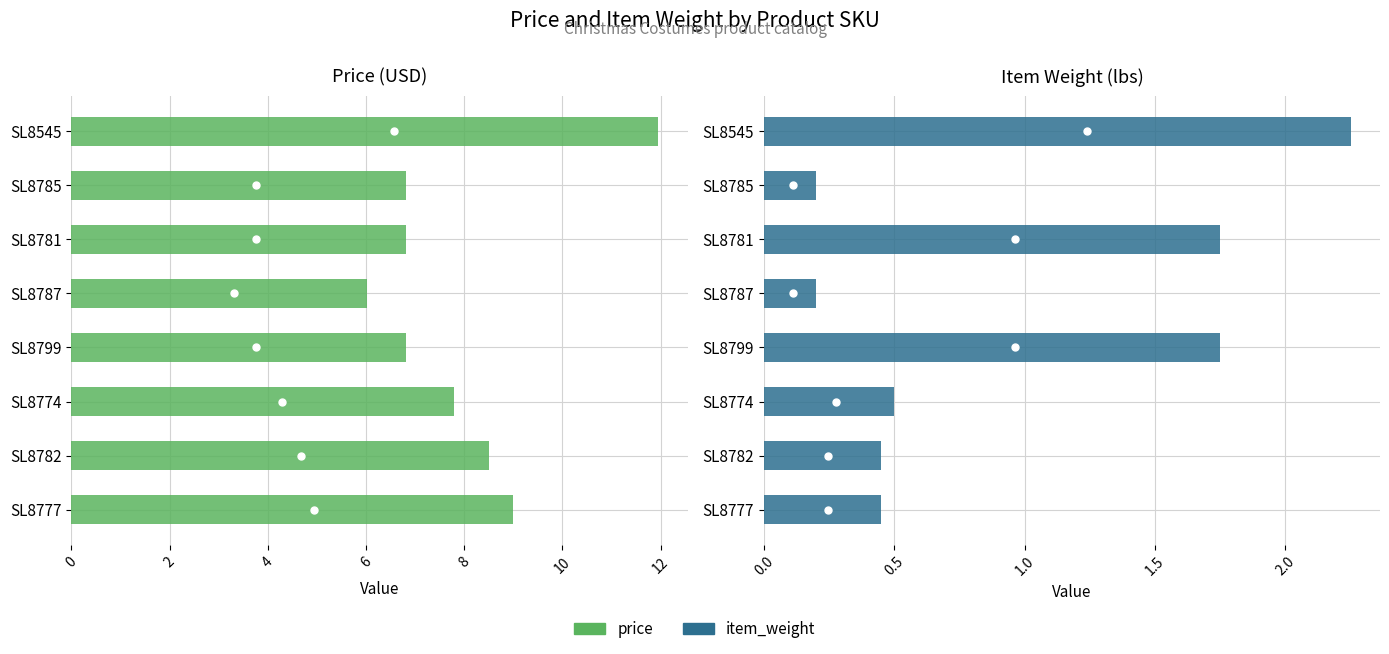

Reading left to right, list all the values displayed in this chart.

price: 11.9	6.8	6.8	6.0	6.8	7.8	8.5	9.0
item_weight: 2.2	0.2	1.8	0.2	1.8	0.5	0.5	0.5